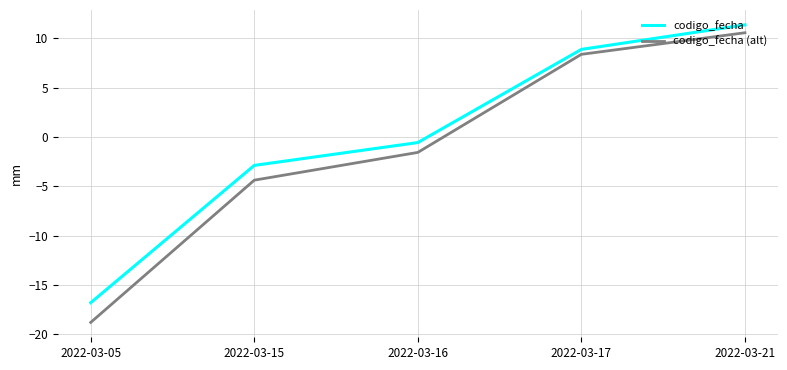

How many lines are shown in the chart?

2